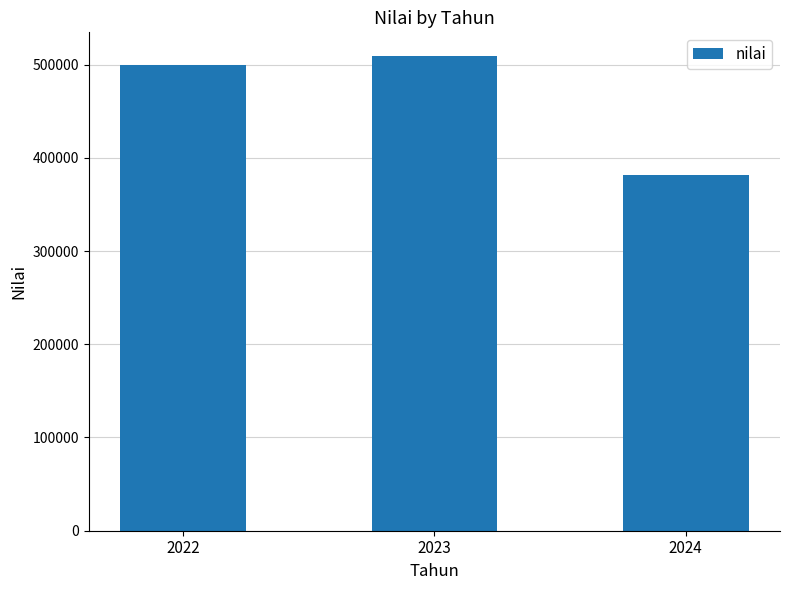

What is the sum of all values?

1390597